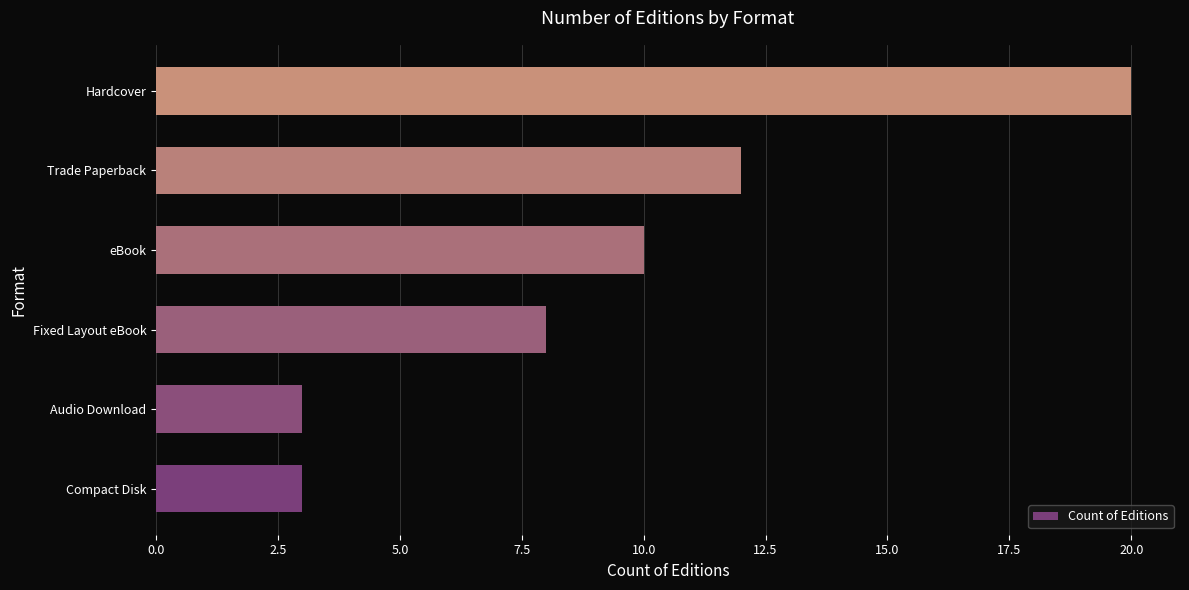

How many data points are less than 10?

3